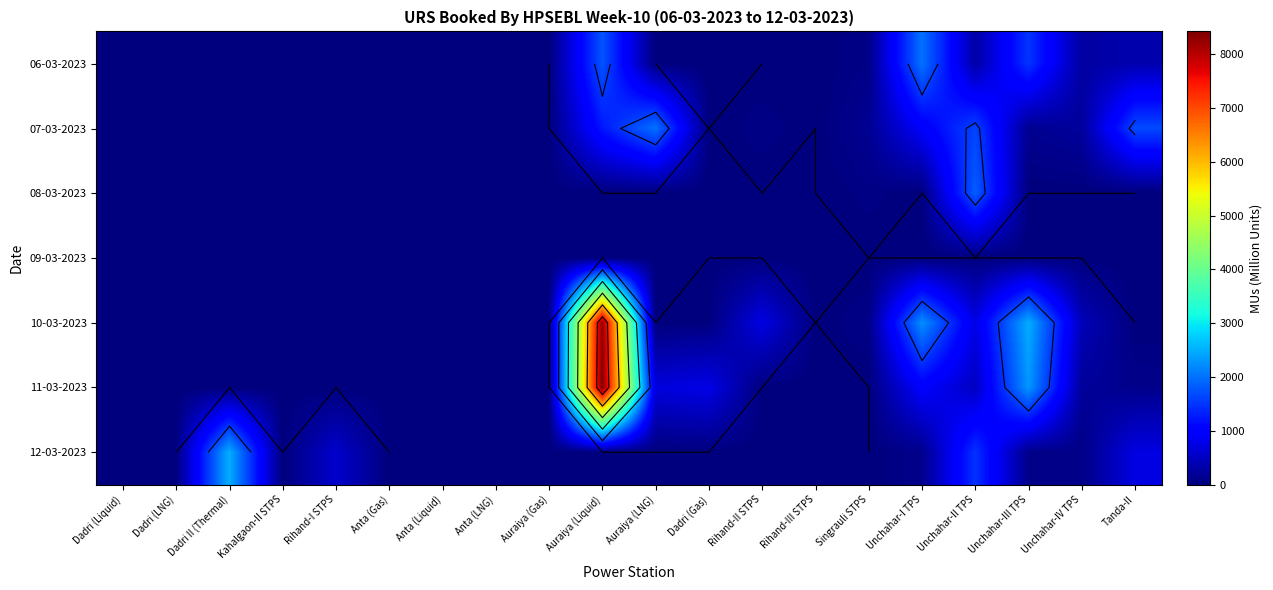

Between Auraiya (Liquid) and Dadri (LNG), which is larger?

Auraiya (Liquid)